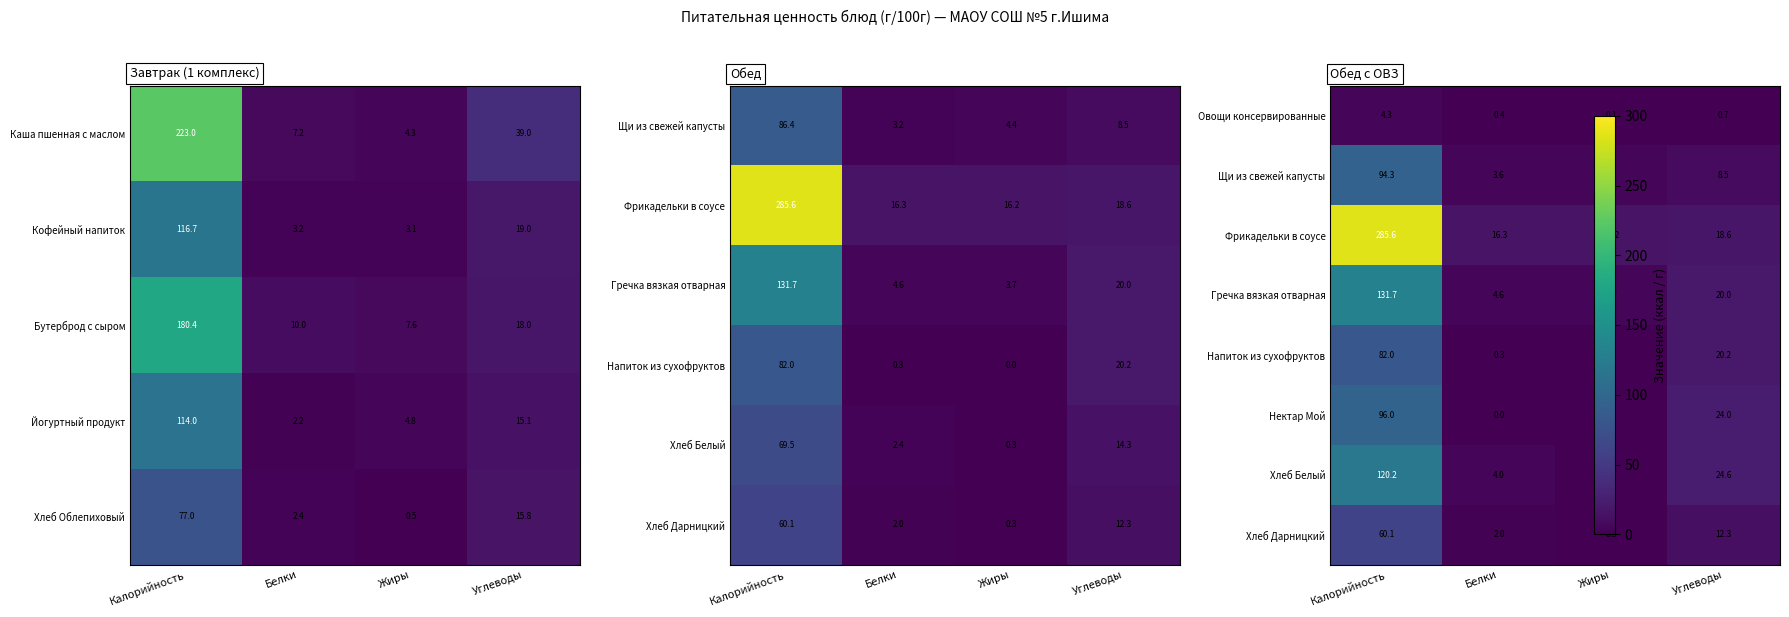

What is the maximum value shown in the chart?

285.6